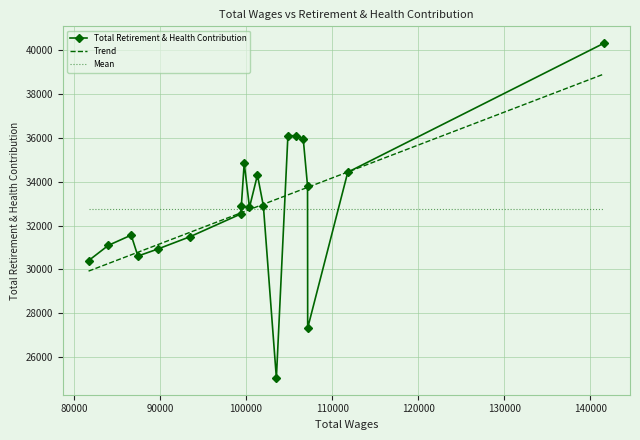

What is the lowest value of the Total Retirement & Health Contribution series?

25050.0